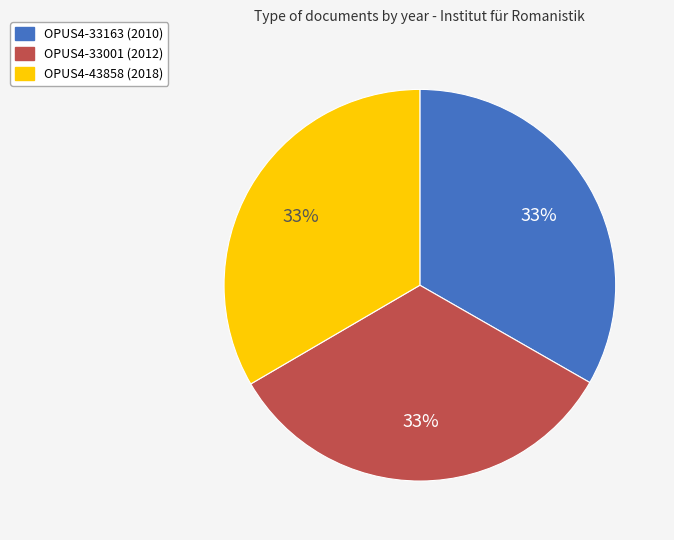

Is the sum of OPUS4-33163 (2010) and OPUS4-33001 (2012) greater than half?

Yes